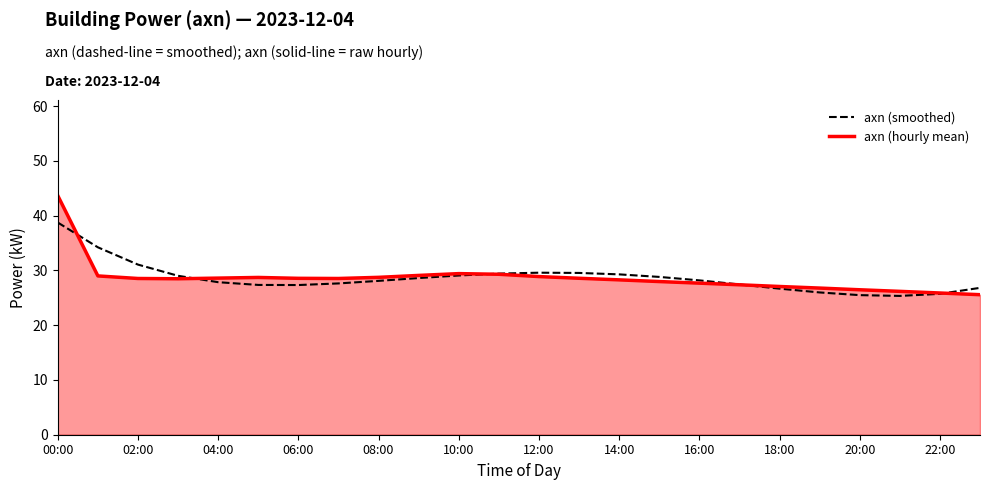

Which series has the largest range (max minus min)?

axn (hourly mean)